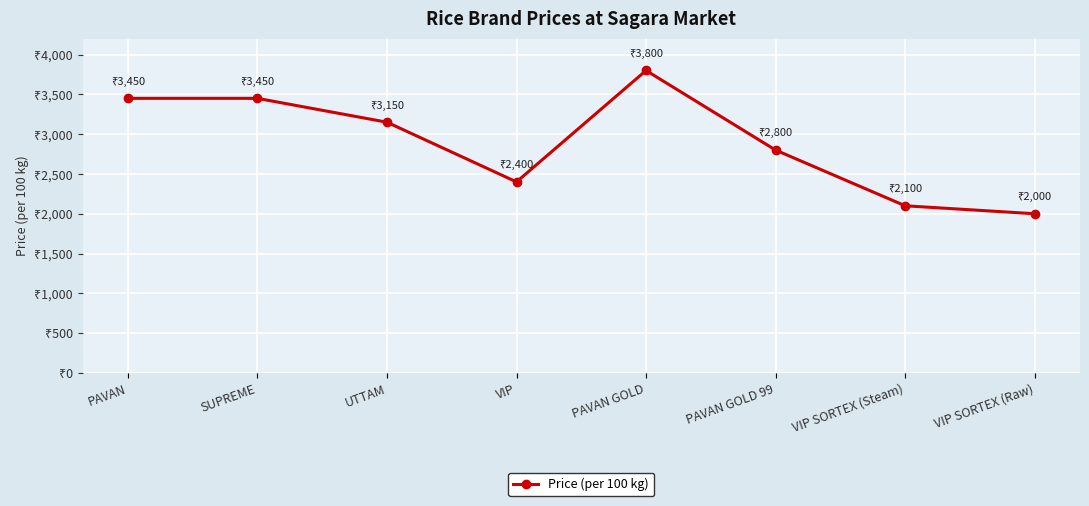

Between VIP SORTEX (Raw) and PAVAN GOLD 99, which is larger?

PAVAN GOLD 99